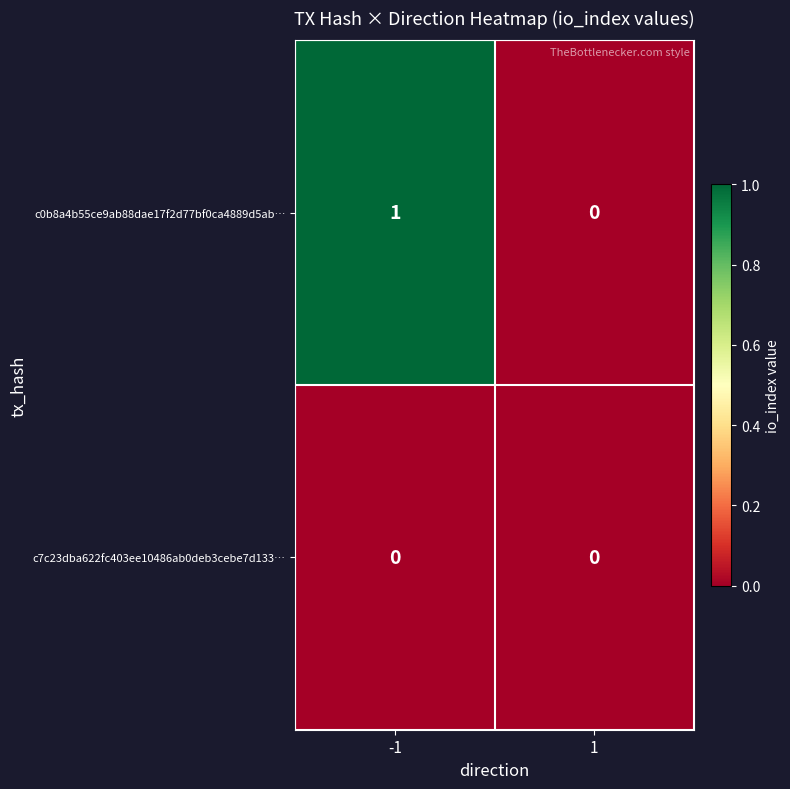

The c0b8a4b55ce9ab88dae17f2d77bf0ca4889d5ab… series shows 1 at -1. True or false?

True